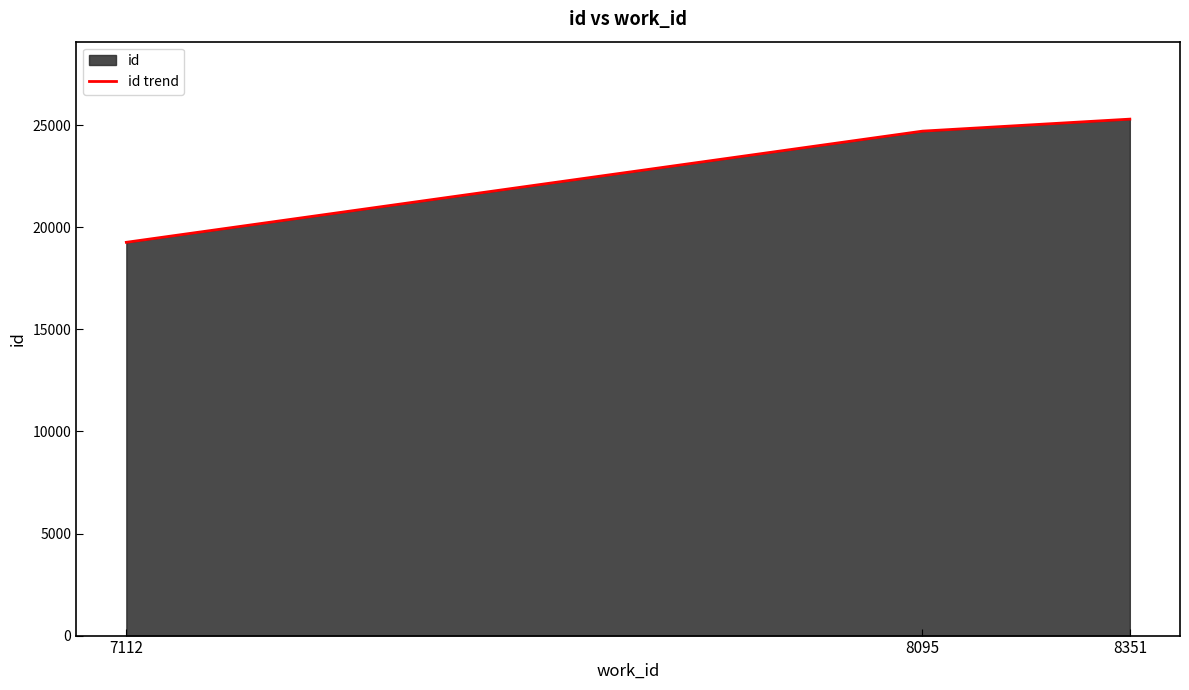

Reading left to right, extract all data points from this chart.

7112=19268	8095=24715	8351=25303